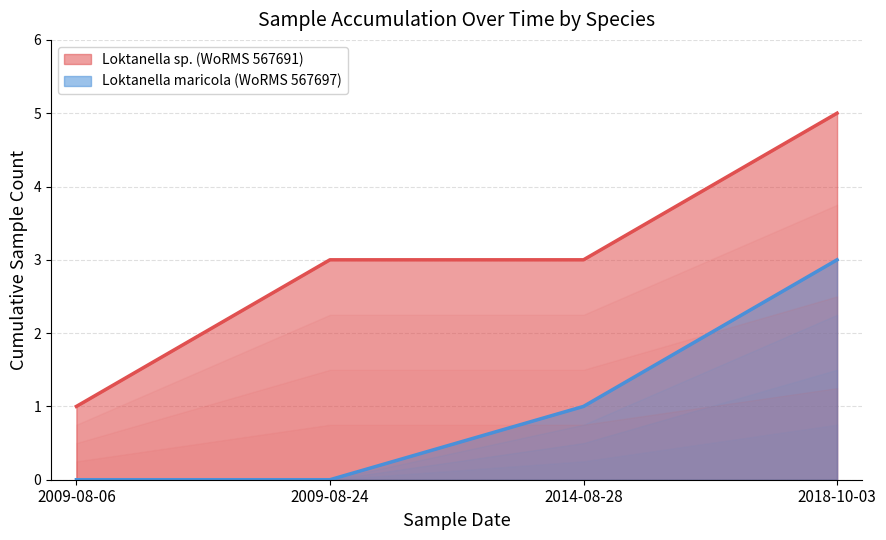

The Loktanella maricola (WoRMS 567697) series shows 0 at 2014-08-28. True or false?

False